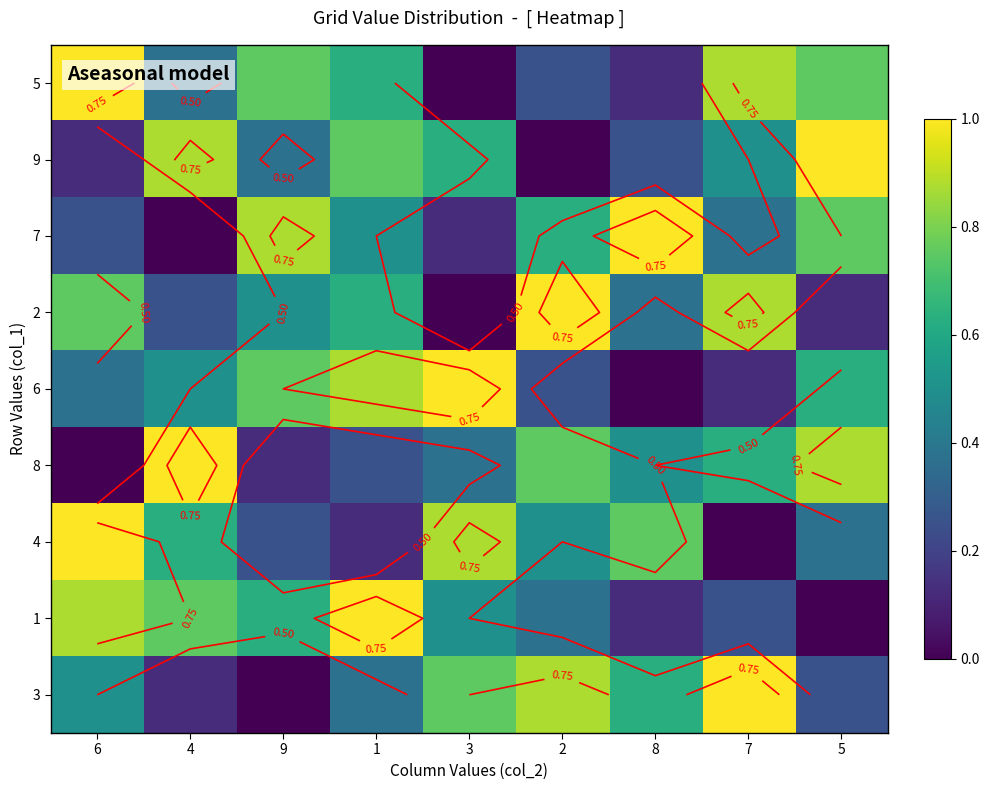

How many values in 9 are above zero?

8